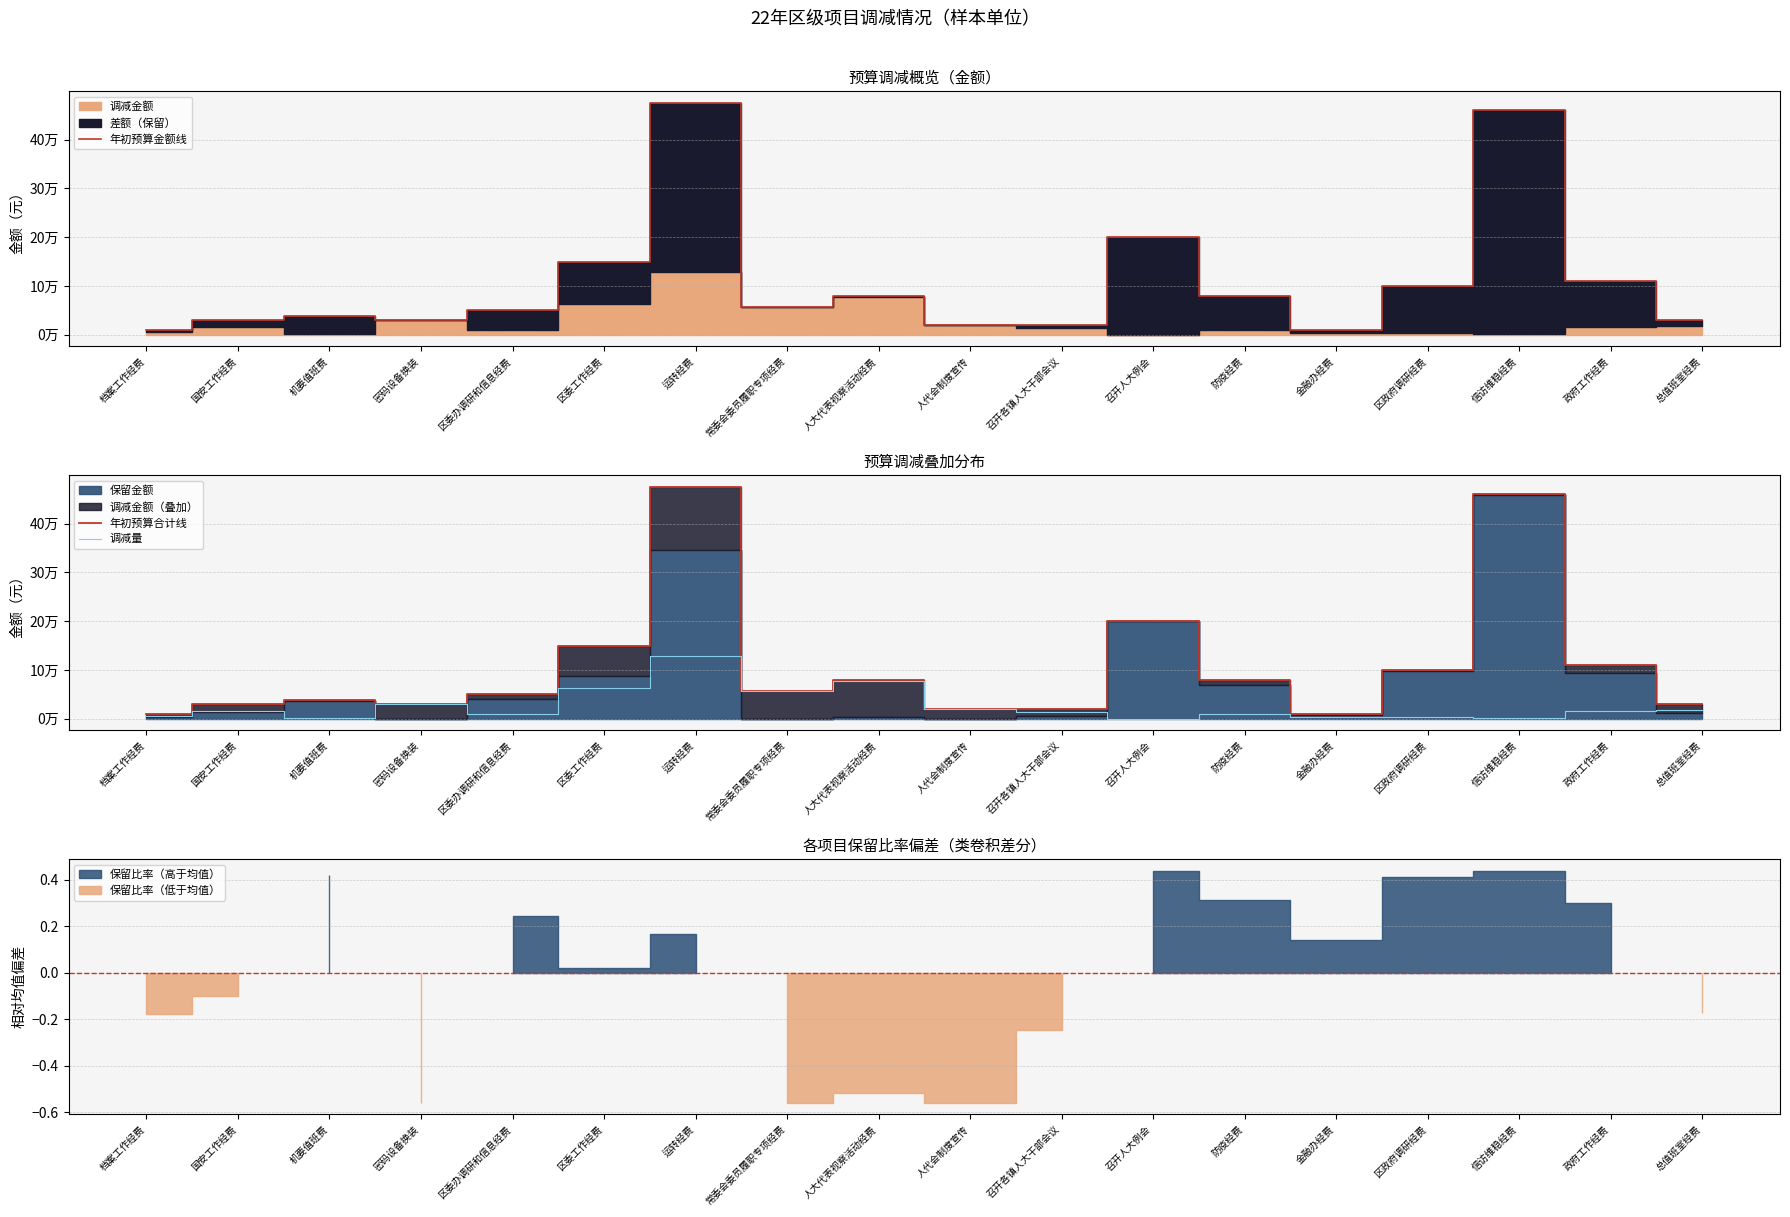

Where is the first local minimum for 年初预算金额线?

密码设备换装